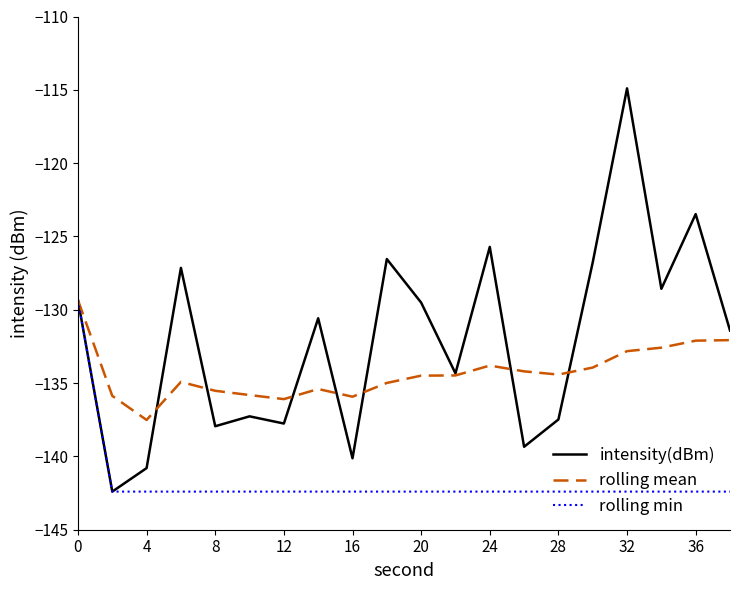

Which series has the largest total across all categories?

intensity(dBm)